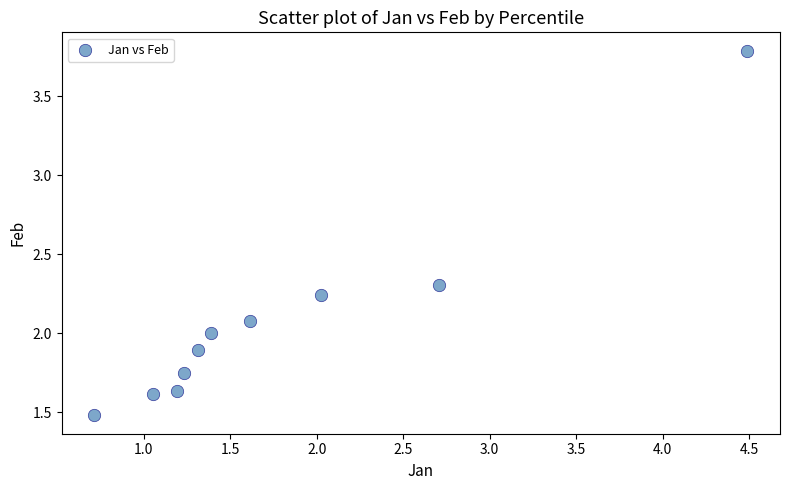

What is the average X value?

1.8